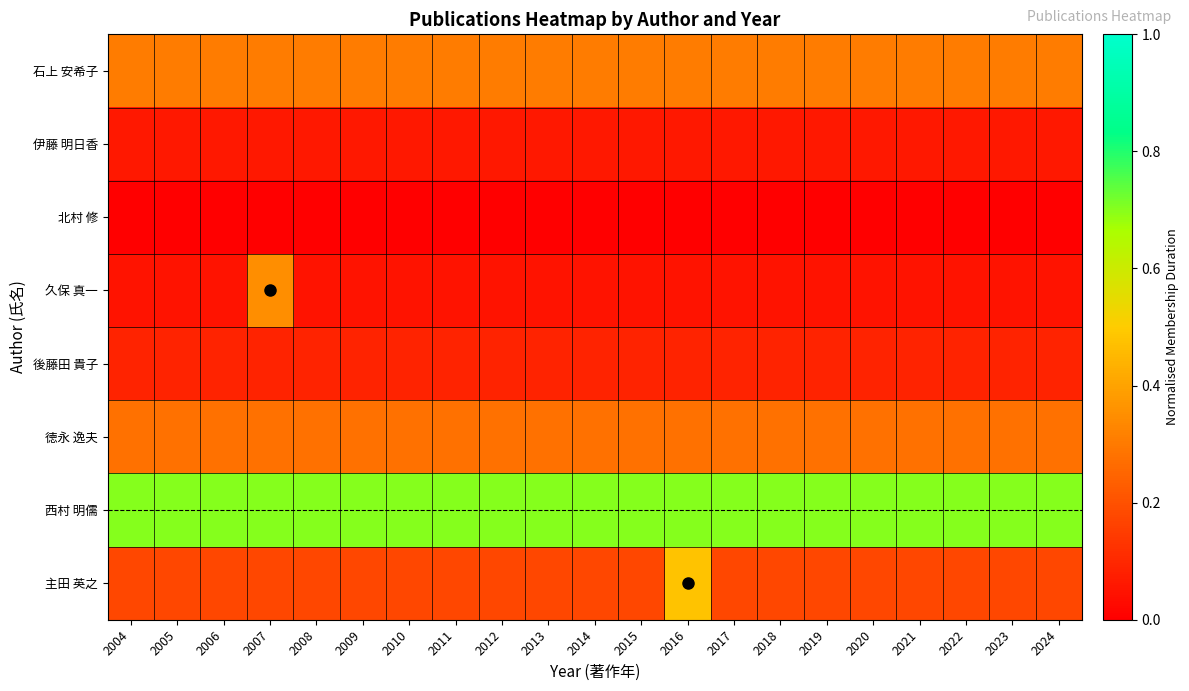

Rank the series by their maximum value, from lowest to highest.

北村 修, 伊藤 明日香, 後藤田 貴子, 徳永 逸夫, 石上 安希子, 久保 真一, 主田 英之, 西村 明儒